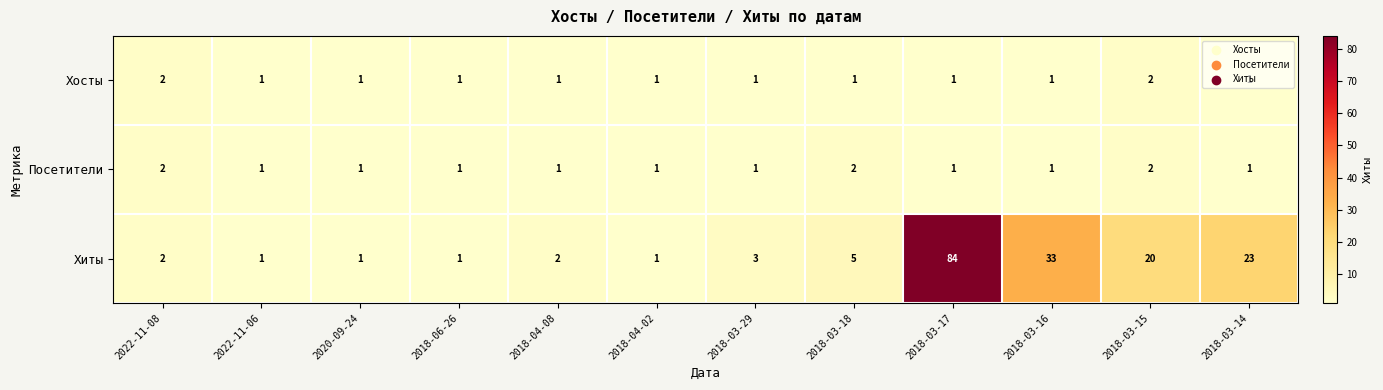

What is the difference between the Хиты values at 2018-04-08 and 2018-03-15?

18